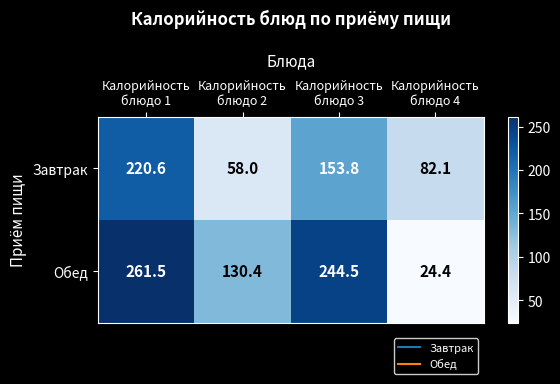

At Калорийность
блюдо 2, list the series in order from largest to smallest.

Обед, Завтрак